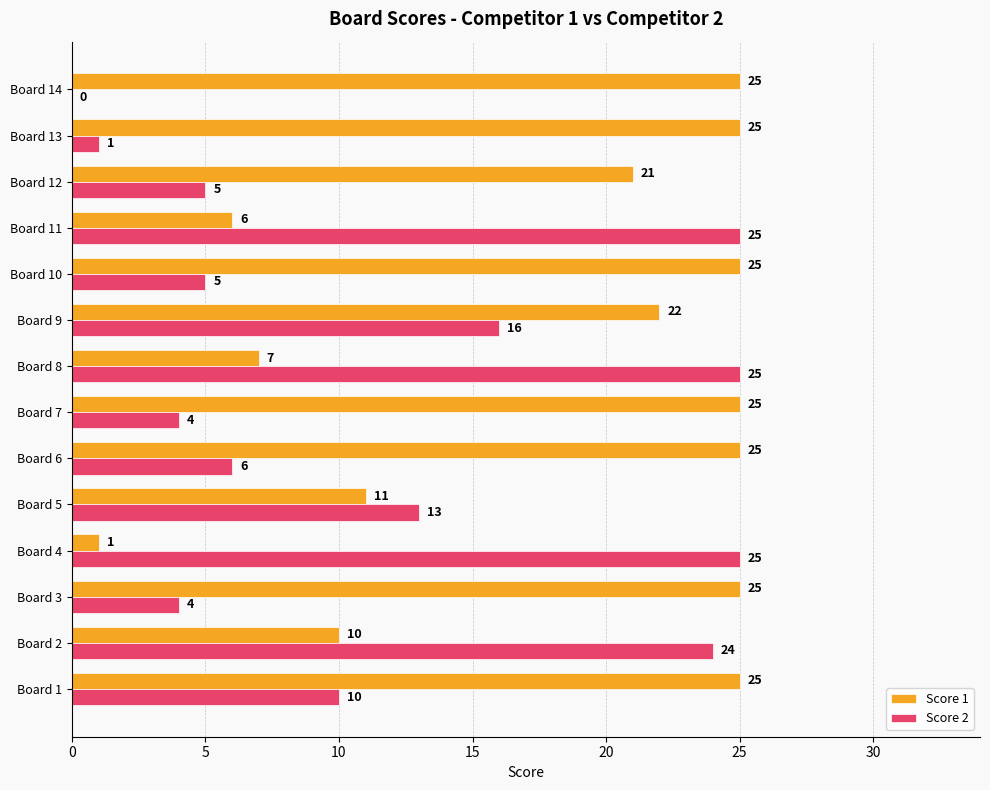

The Score 2 series shows 24 at Board 2. True or false?

True